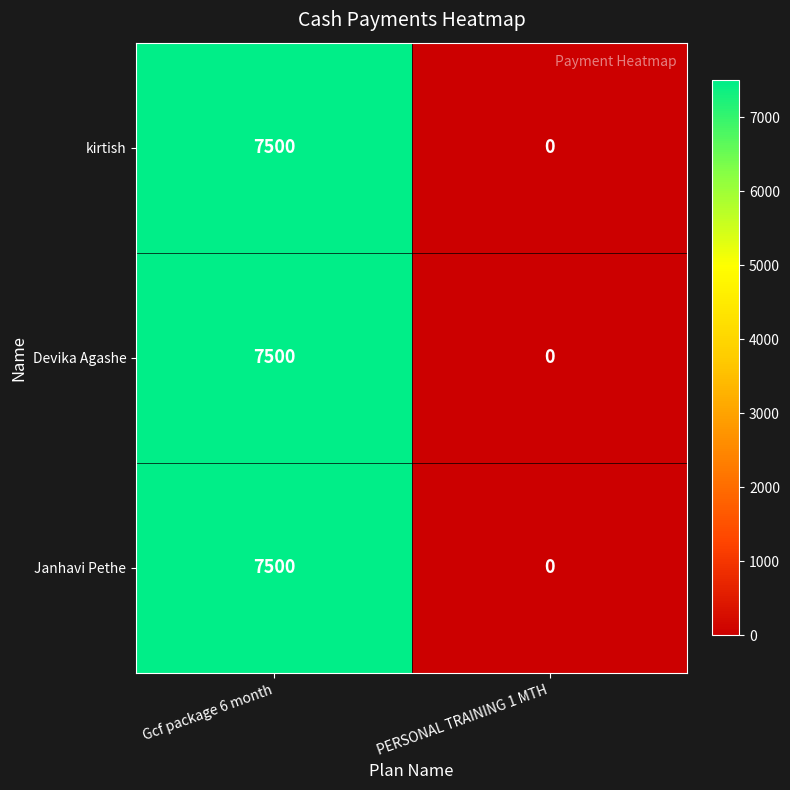

At which category is the sum across all series the highest?

Gcf package 6 month